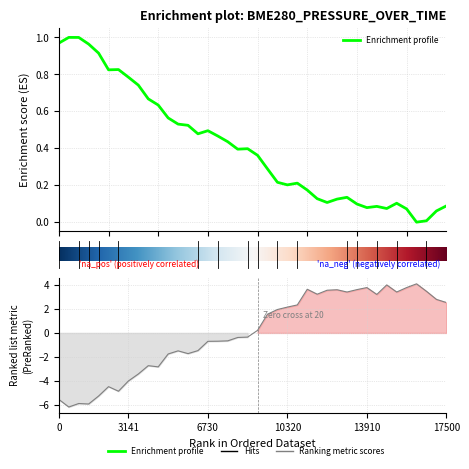

What is the minimum value shown in the chart?

-6.1